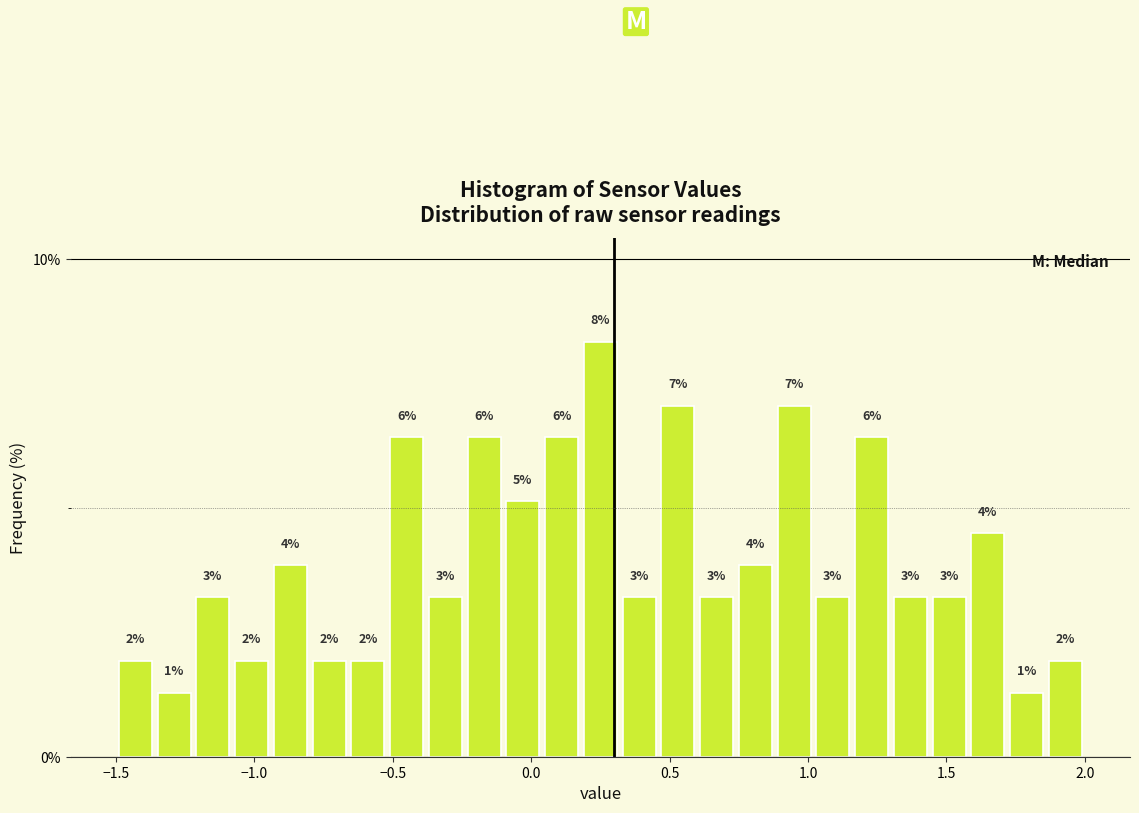

Around what value on the x-axis is the tallest bar? Give the approximate position of its centre, as read against the axis.

0.25